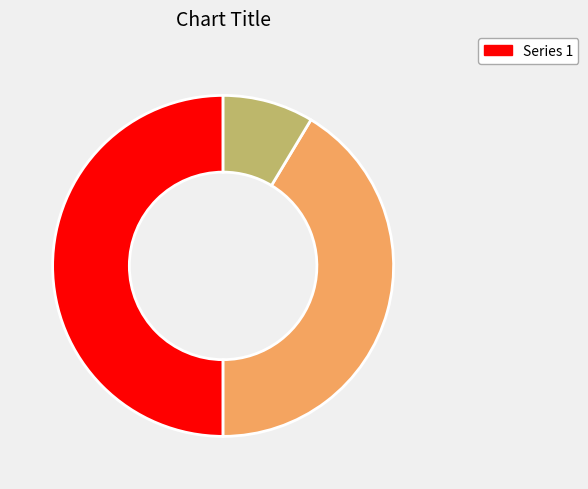

Rank the categories by value from lowest to highest.

Ordinary shares, treasury shares, Ordinary shares, outstanding, Ordinary shares, issued